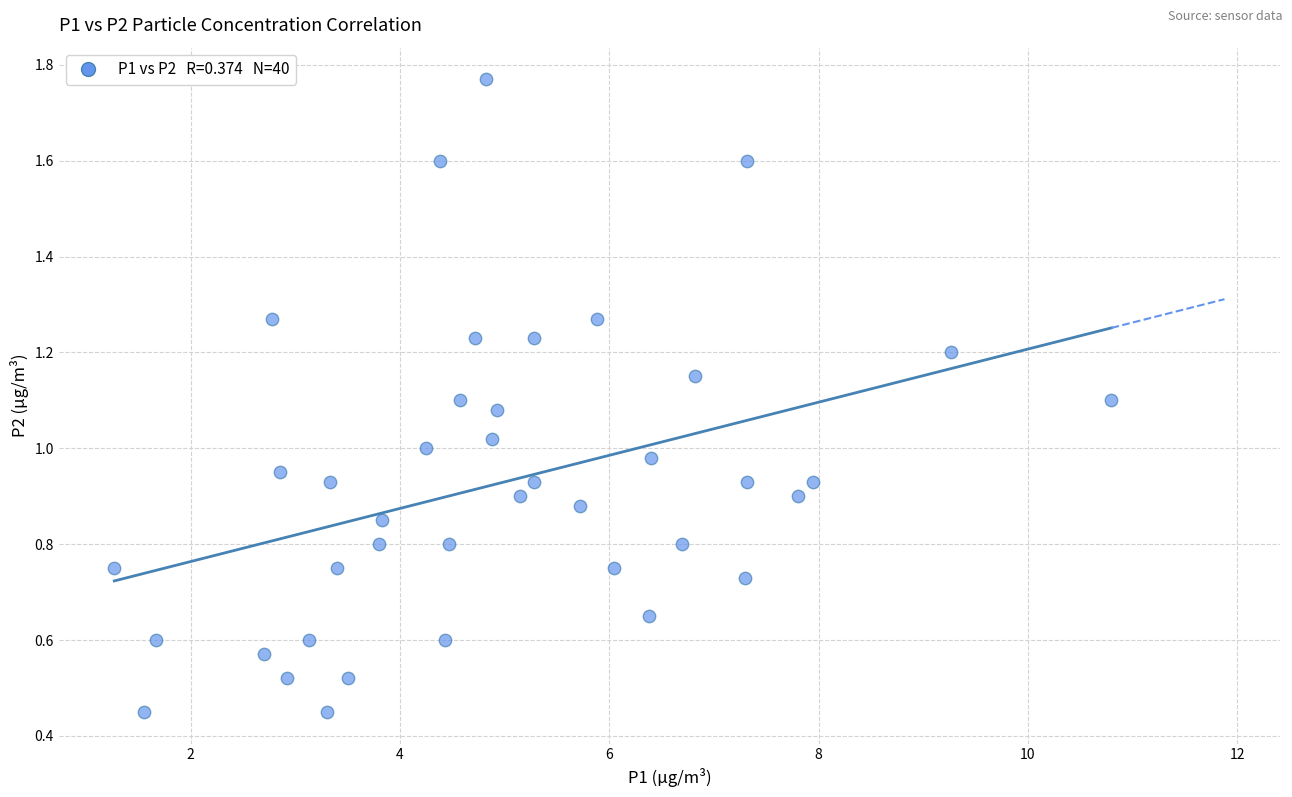

What is the range of X values (max minus min)?

9.5